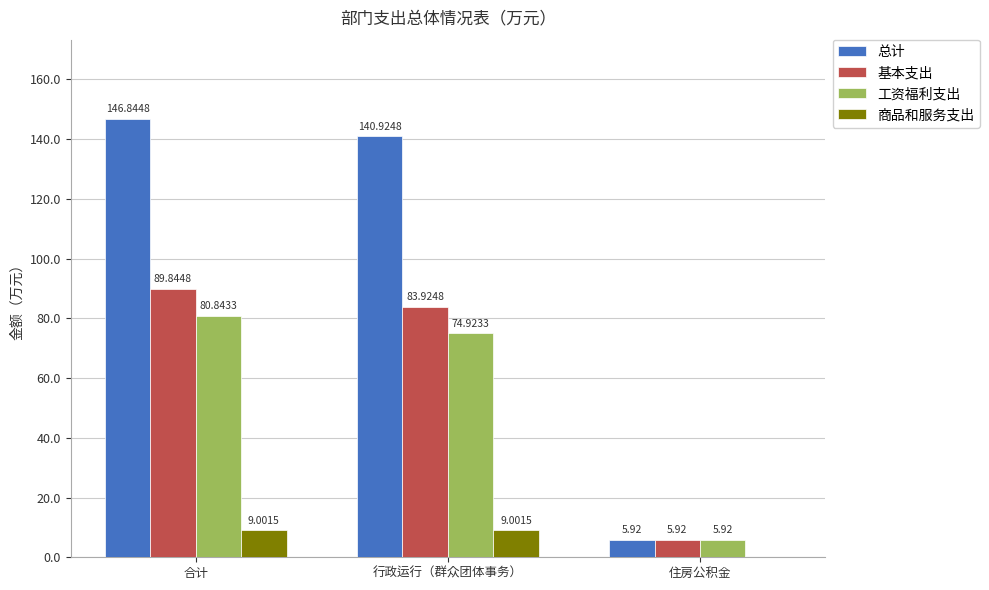

What is the sum of the 总计 values at 行政运行（群众团体事务） and 住房公积金?

146.8